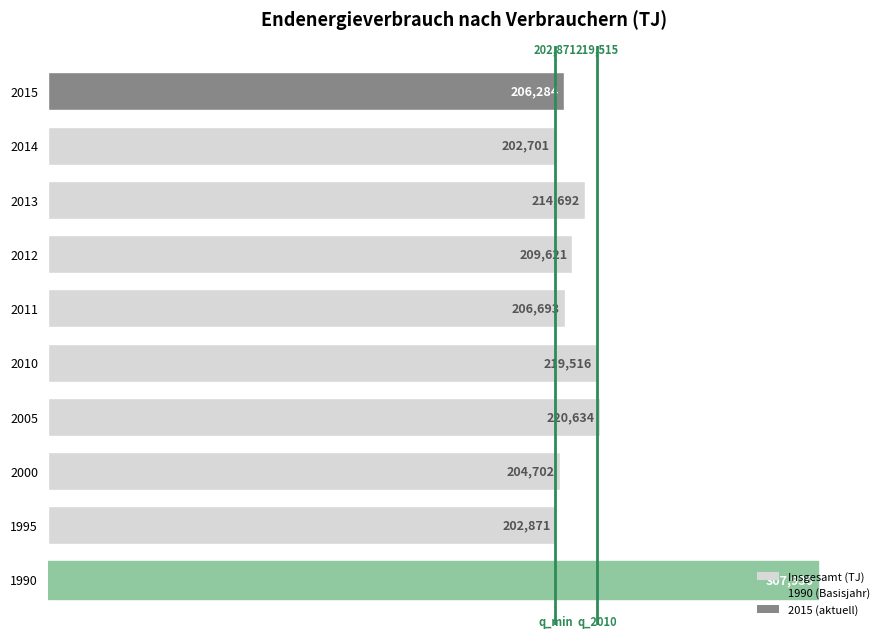

Rank the categories by value from lowest to highest.

2014, 1995, 2000, 2015, 2011, 2012, 2013, 2010, 2005, 1990